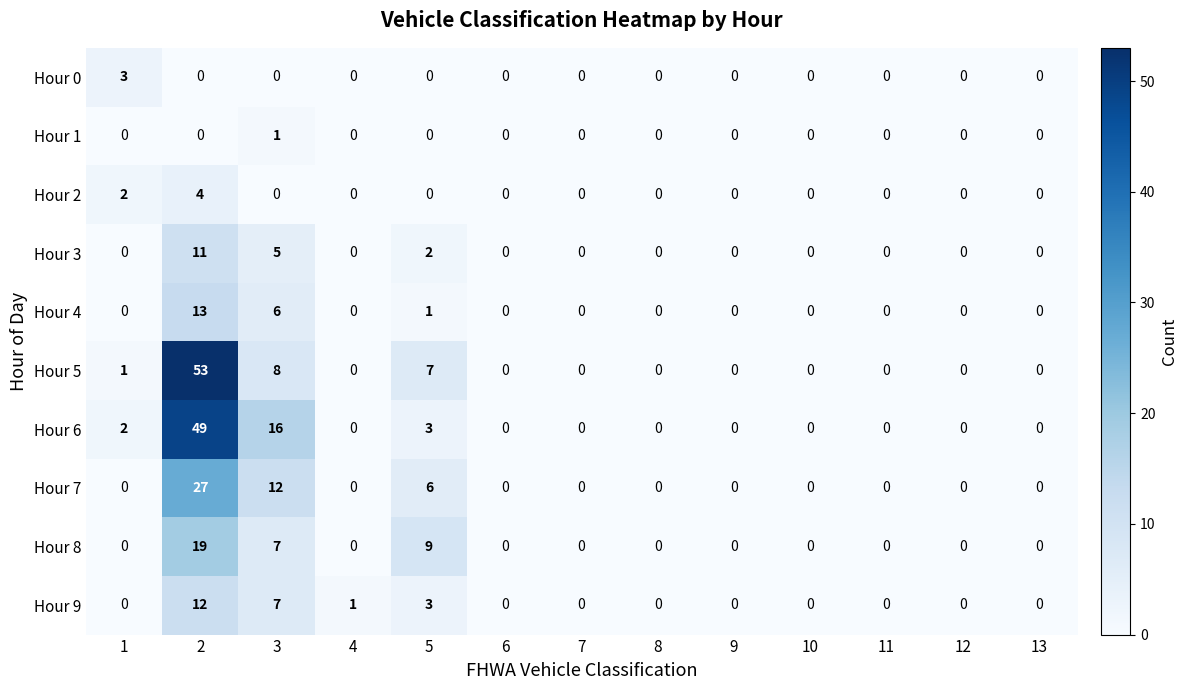

How many data points does each series have?

13